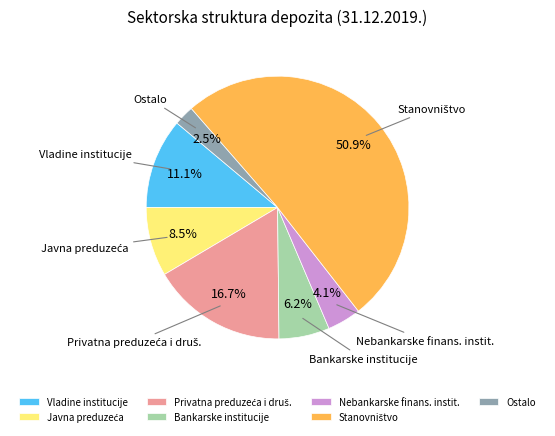

To the nearest percent, what is the combined percentage of Nebankarske finans. instit. and Ostalo?

7%